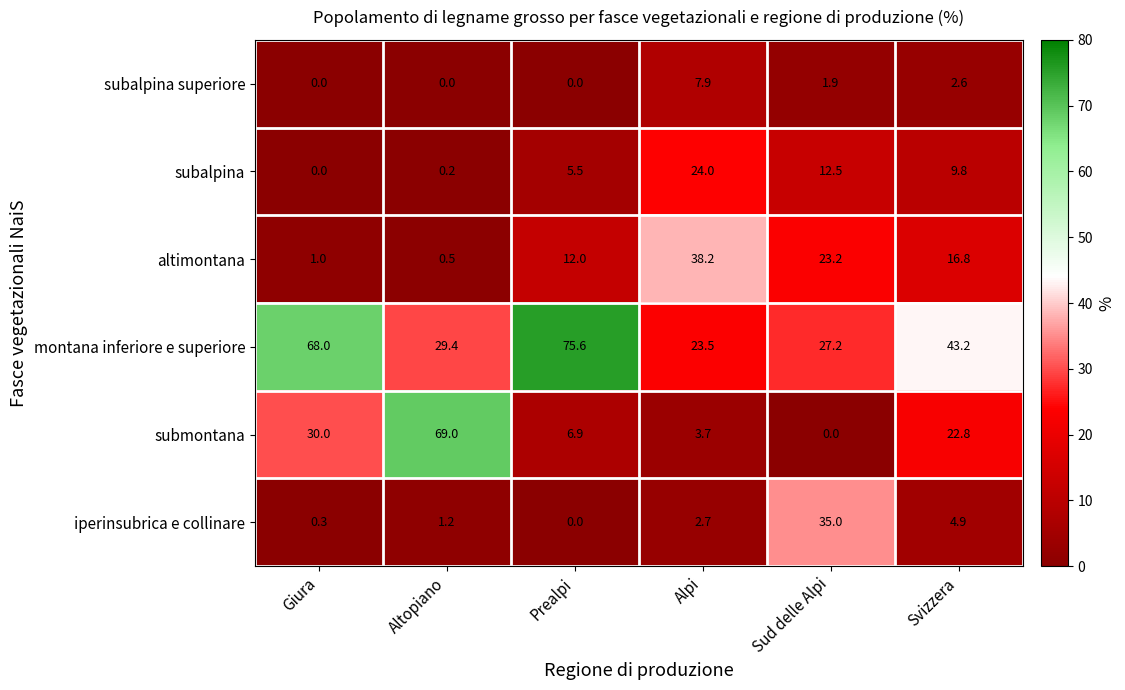

Which series has the largest total across all categories?

montana inferiore e superiore